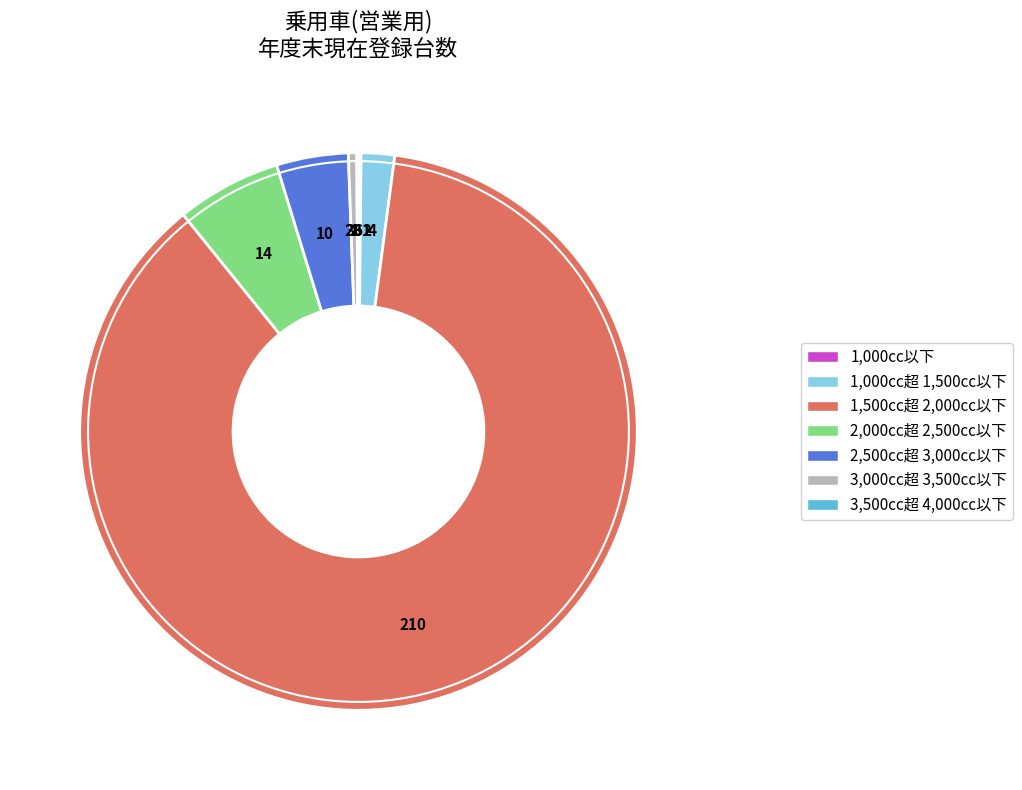

Which category accounts for the majority?

1,500cc超 2,000cc以下